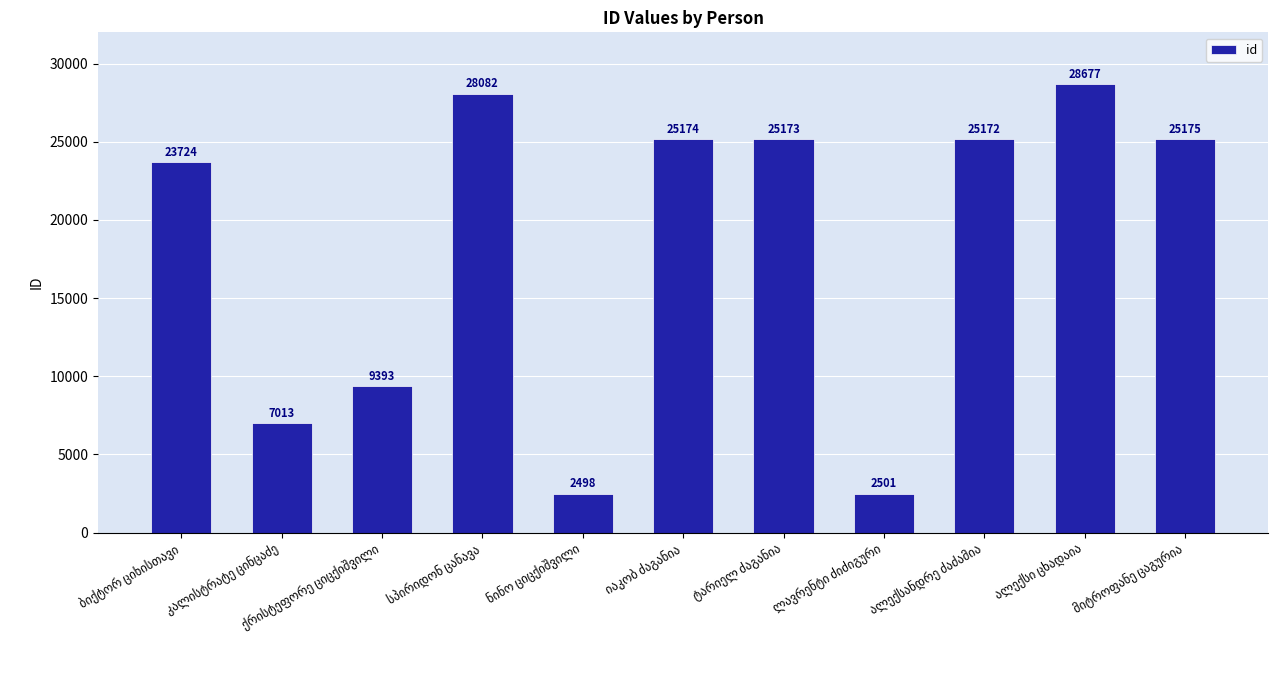

What is the minimum value shown in the chart?

2498